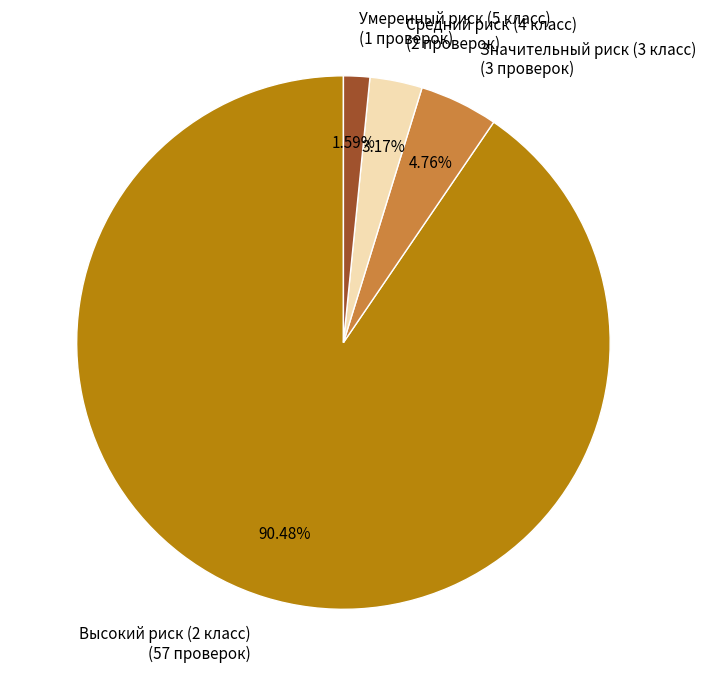

To the nearest percent, what is the average slice percentage?

25%